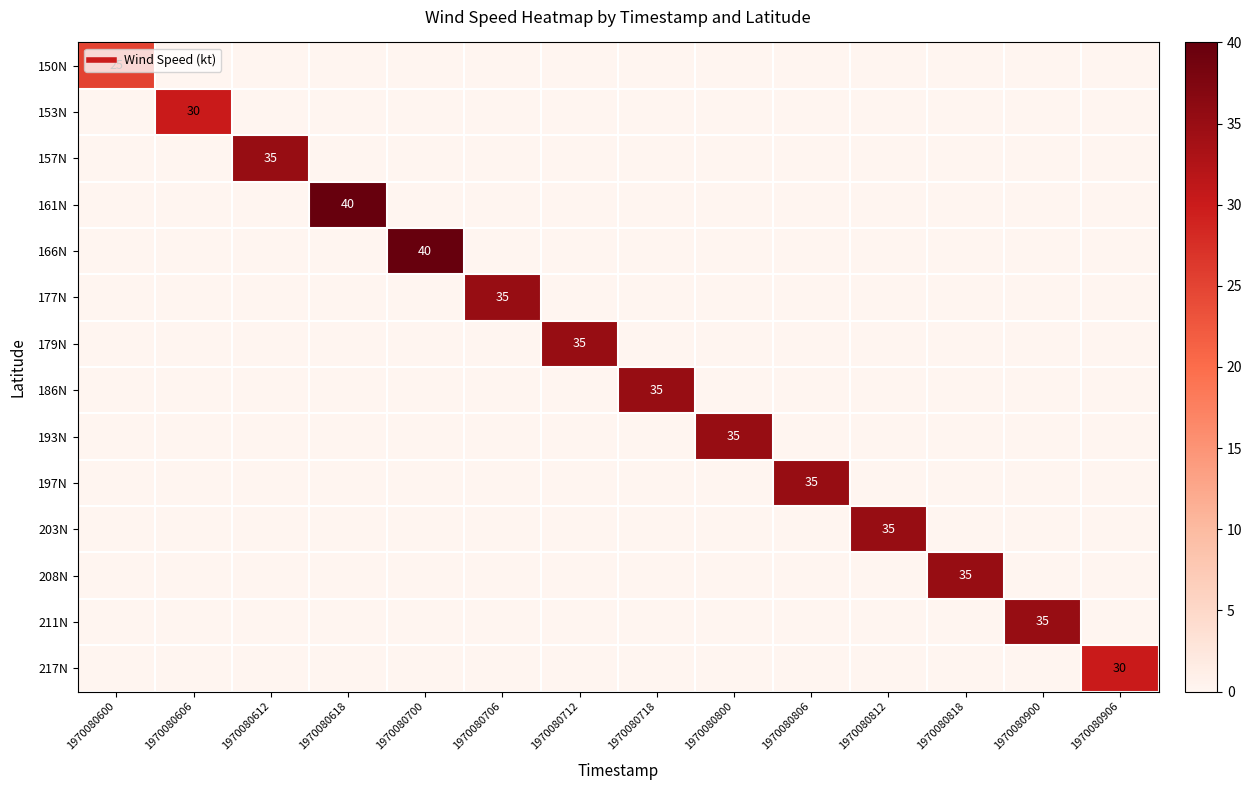

Which series has the largest range (max minus min)?

161N